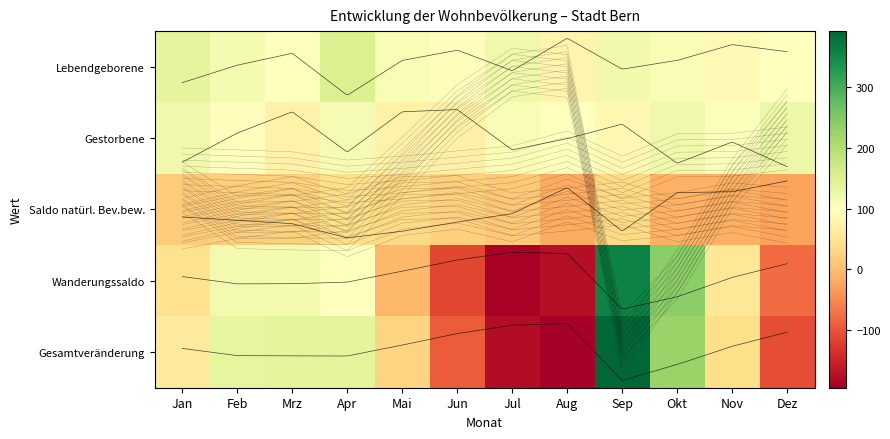

Reading left to right, transcribe all the data shown in this chart.

Lebendgeborene: Jan=136	Feb=114	Mrz=99	Apr=152	Mai=108	Jun=95	Jul=121	Aug=80	Sep=119	Okt=108	Nov=88	Dez=97
Gestorbene: Jan=120	Feb=94	Mrz=75	Apr=111	Mai=75	Jun=73	Jul=109	Aug=99	Sep=86	Okt=121	Nov=102	Dez=124
Saldo natürl. Bev.bew.: Jan=16	Feb=20	Mrz=24	Apr=41	Mai=33	Jun=22	Jul=12	Aug=-19	Sep=33	Okt=-13	Nov=-14	Dez=-27
Wanderungssaldo: Jan=45	Feb=115	Mrz=114	Apr=98	Mai=-6	Jun=-114	Jul=-189	Aug=-176	Sep=359	Okt=239	Nov=53	Dez=-79
Gesamtveränderung: Jan=61	Feb=135	Mrz=138	Apr=139	Mai=27	Jun=-92	Jul=-177	Aug=-195	Sep=392	Okt=226	Nov=39	Dez=-106